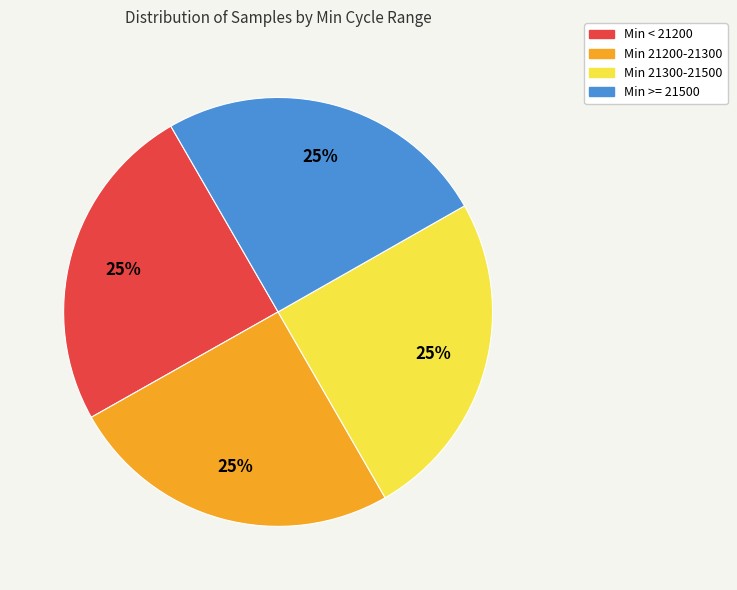

How many segments does this pie chart have?

4